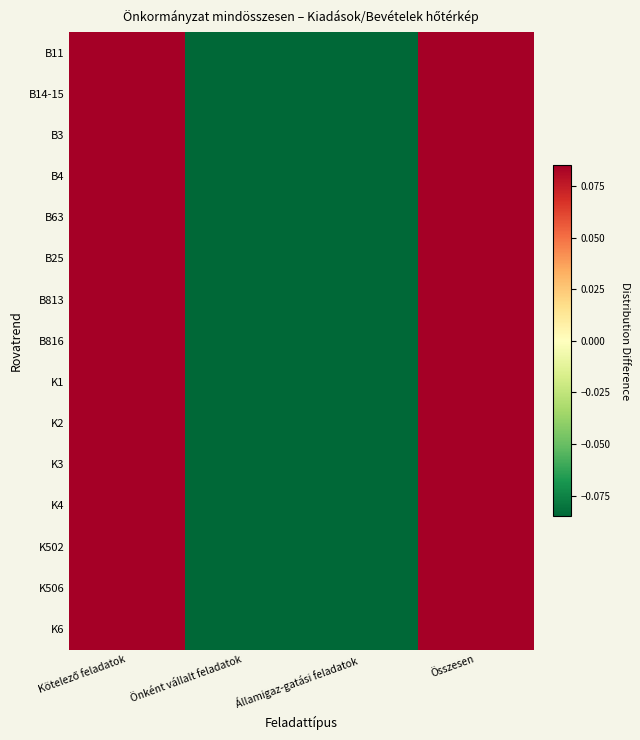

Reading left to right, what are all the values shown in this chart?

B11: Kötelező feladatok=0.5	Önként vállalt feladatok=-0.5	Államigaz-gatási feladatok=-0.5	Összesen=0.5
B14-15: Kötelező feladatok=0.5	Önként vállalt feladatok=-0.5	Államigaz-gatási feladatok=-0.5	Összesen=0.5
B3: Kötelező feladatok=0.4	Önként vállalt feladatok=-0.4	Államigaz-gatási feladatok=-0.5	Összesen=0.5
B4: Kötelező feladatok=0.5	Önként vállalt feladatok=-0.5	Államigaz-gatási feladatok=-0.5	Összesen=0.5
B63: Kötelező feladatok=0.5	Önként vállalt feladatok=-0.5	Államigaz-gatási feladatok=-0.5	Összesen=0.5
B25: Kötelező feladatok=0.5	Önként vállalt feladatok=-0.5	Államigaz-gatási feladatok=-0.5	Összesen=0.5
B813: Kötelező feladatok=0.5	Önként vállalt feladatok=-0.5	Államigaz-gatási feladatok=-0.5	Összesen=0.5
B816: Kötelező feladatok=0.5	Önként vállalt feladatok=-0.5	Államigaz-gatási feladatok=-0.5	Összesen=0.5
K1: Kötelező feladatok=0.5	Önként vállalt feladatok=-0.5	Államigaz-gatási feladatok=-0.5	Összesen=0.5
K2: Kötelező feladatok=0.5	Önként vállalt feladatok=-0.5	Államigaz-gatási feladatok=-0.5	Összesen=0.5
K3: Kötelező feladatok=0.5	Önként vállalt feladatok=-0.5	Államigaz-gatási feladatok=-0.5	Összesen=0.5
K4: Kötelező feladatok=0.5	Önként vállalt feladatok=-0.5	Államigaz-gatási feladatok=-0.5	Összesen=0.5
K502: Kötelező feladatok=0.5	Önként vállalt feladatok=-0.5	Államigaz-gatási feladatok=-0.5	Összesen=0.5
K506: Kötelező feladatok=0.5	Önként vállalt feladatok=-0.5	Államigaz-gatási feladatok=-0.5	Összesen=0.5
K6: Kötelező feladatok=0.5	Önként vállalt feladatok=-0.5	Államigaz-gatási feladatok=-0.5	Összesen=0.5